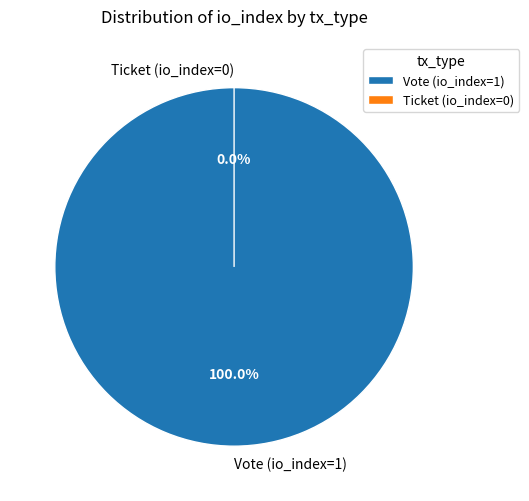

What percentage do Vote (io_index=1) and Ticket (io_index=0) together represent?

100.0%